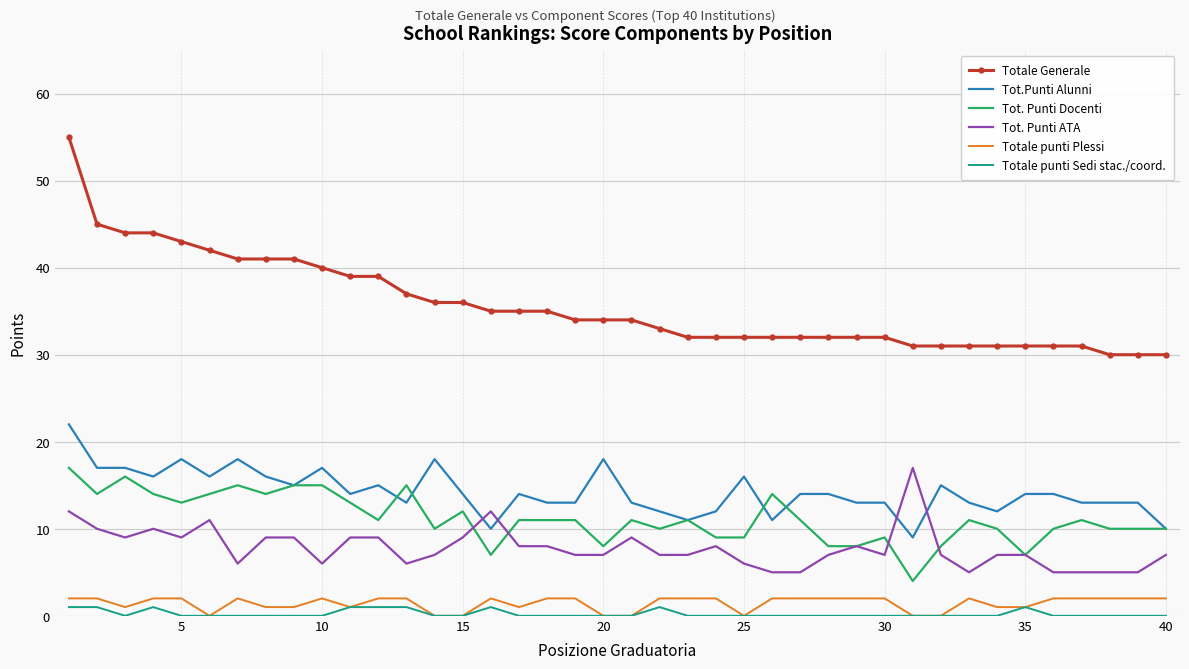

Reading left to right, what are all the values shown in this chart?

Totale Generale: 55	45	44	44	43	42	41	41	41	40	39	39	37	36	36	35	35	35	34	34	34	33	32	32	32	32	32	32	32	32	31	31	31	31	31	31	31	30	30	30
Tot.Punti Alunni: 22	17	17	16	18	16	18	16	15	17	14	15	13	18	14	10	14	13	13	18	13	12	11	12	16	11	14	14	13	13	9	15	13	12	14	14	13	13	13	10
Tot. Punti Docenti: 17	14	16	14	13	14	15	14	15	15	13	11	15	10	12	7	11	11	11	8	11	10	11	9	9	14	11	8	8	9	4	8	11	10	7	10	11	10	10	10
Tot. Punti ATA: 12	10	9	10	9	11	6	9	9	6	9	9	6	7	9	12	8	8	7	7	9	7	7	8	6	5	5	7	8	7	17	7	5	7	7	5	5	5	5	7
Totale punti Plessi: 2	2	1	2	2	0	2	1	1	2	1	2	2	0	0	2	1	2	2	0	0	2	2	2	0	2	2	2	2	2	0	0	2	1	1	2	2	2	2	2
Totale punti Sedi stac./coord.: 1	1	0	1	0	0	0	0	0	0	1	1	1	0	0	1	0	0	0	0	0	1	0	0	0	0	0	0	0	0	0	0	0	0	1	0	0	0	0	0